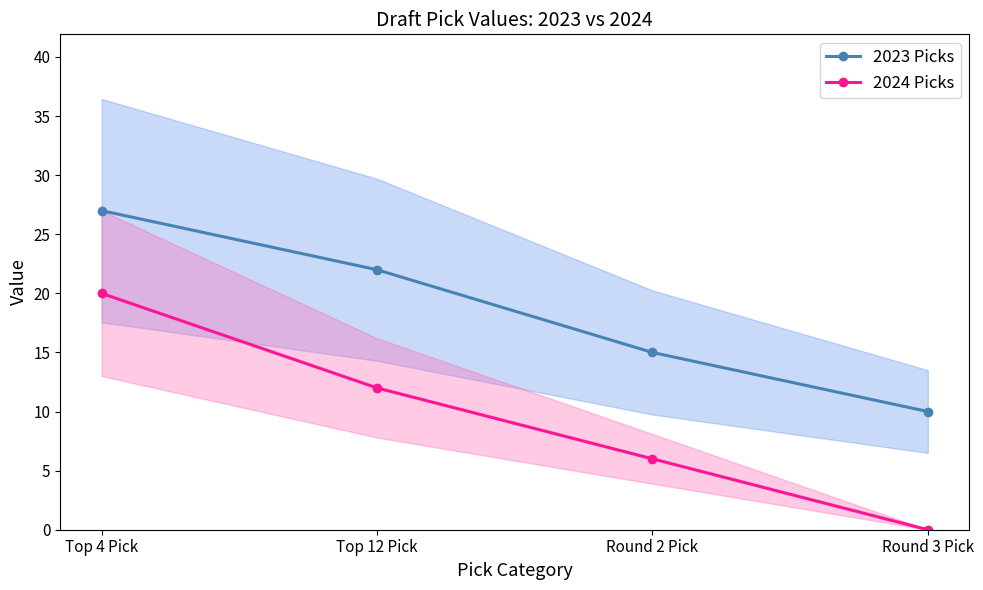

Reading left to right, what are all the values shown in this chart?

2023 Picks: Top 4 Pick=27	Top 12 Pick=22	Round 2 Pick=15	Round 3 Pick=10
2024 Picks: Top 4 Pick=20	Top 12 Pick=12	Round 2 Pick=6	Round 3 Pick=0